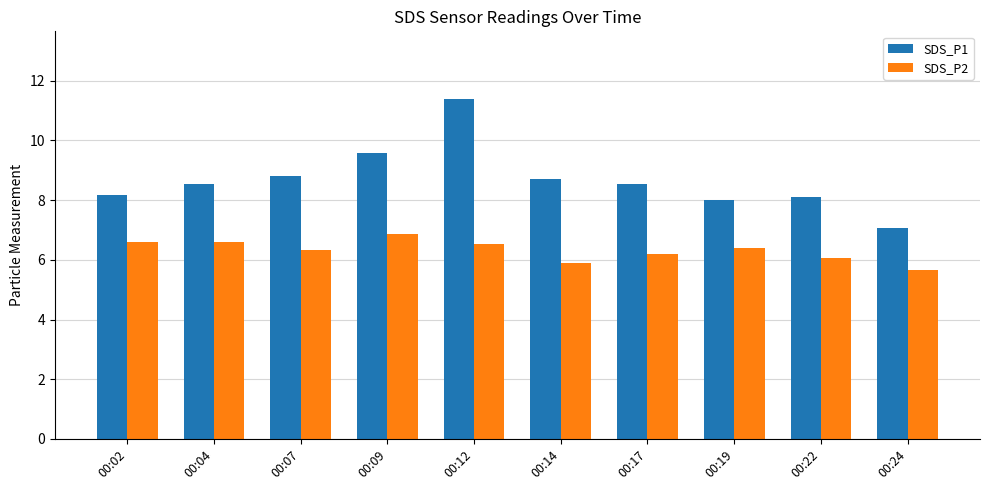

What is the total value across all series at 00:17?

14.7